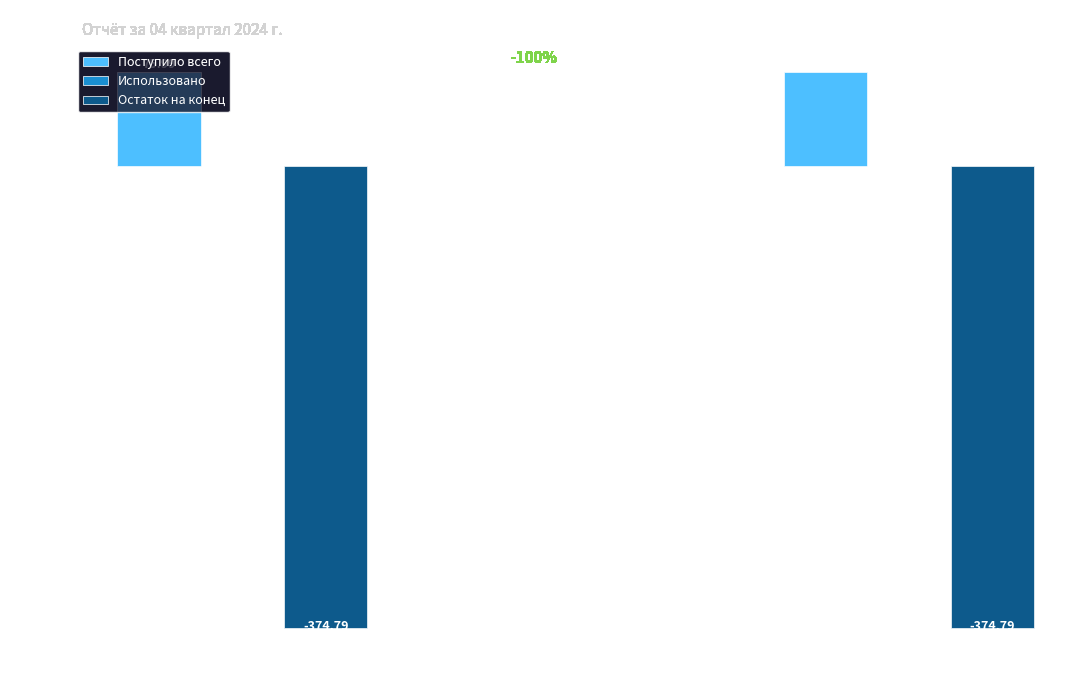

At which category is the sum across all series the highest?

сверх минимального размера взноса